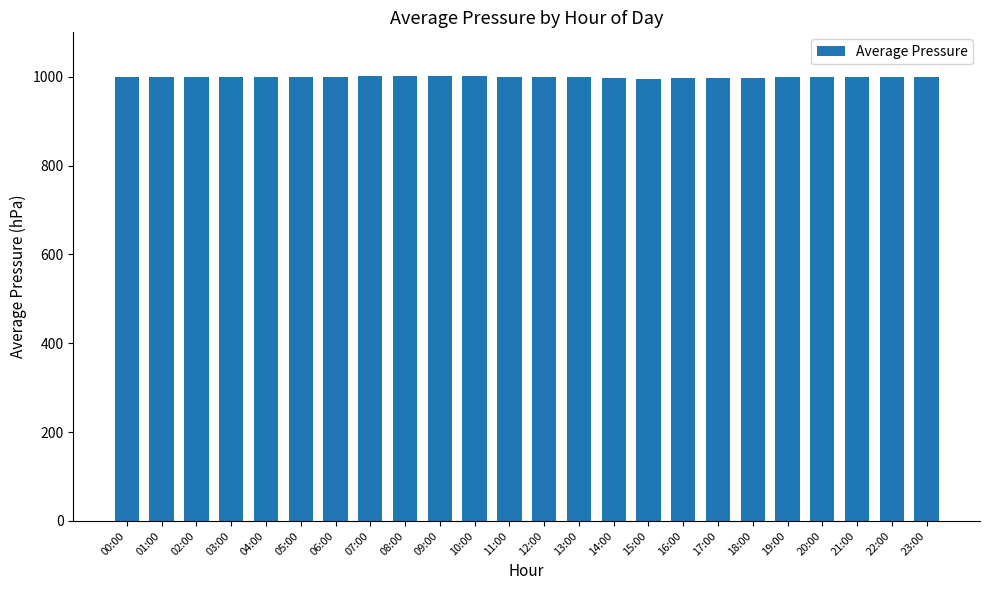

True or false: the data shows 1000.0 at 06:00.

True